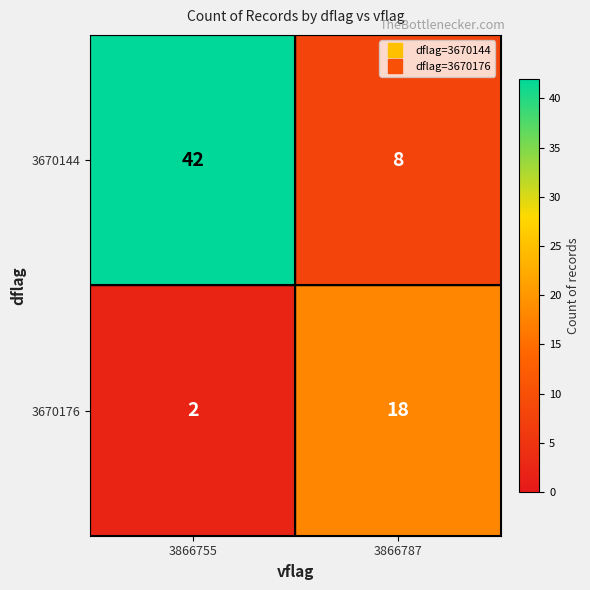

Reading right to left, list all the values displayed in this chart.

3670144: 3866787=8	3866755=42
3670176: 3866787=18	3866755=2